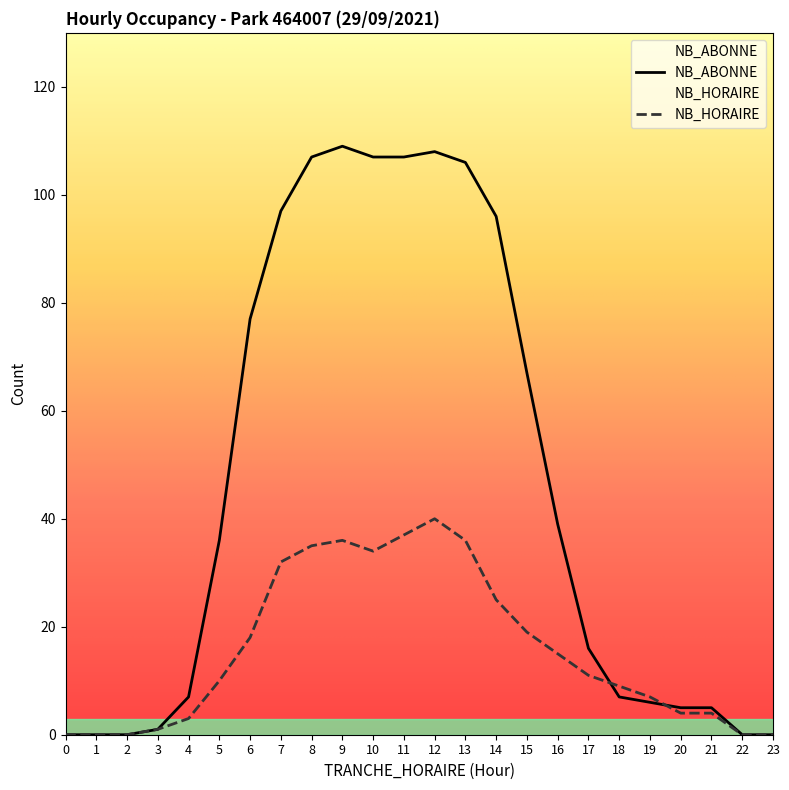

How many intersections are there between NB_HORAIRE and NB_ABONNE?

2